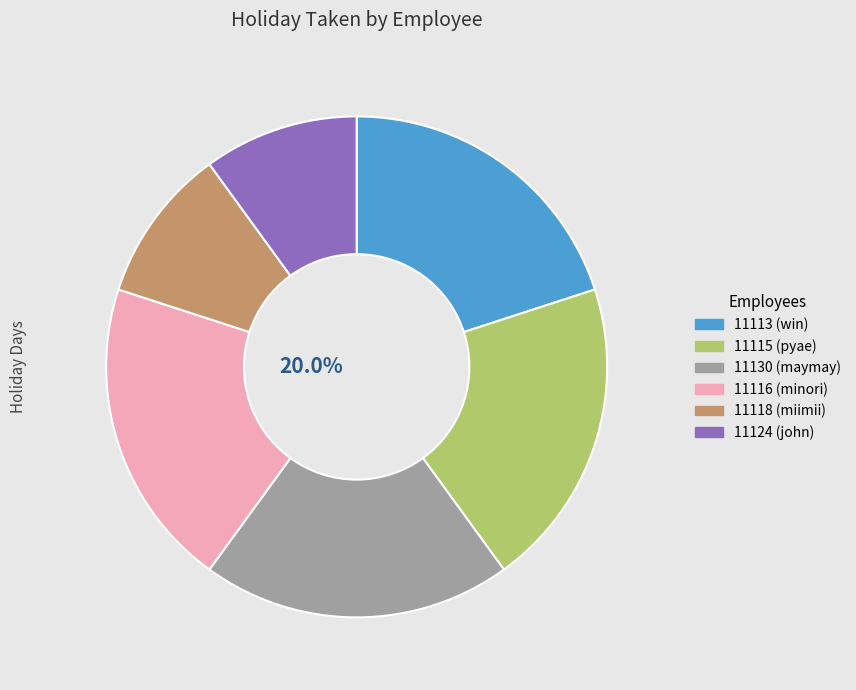

How many slices are in this pie chart?

6